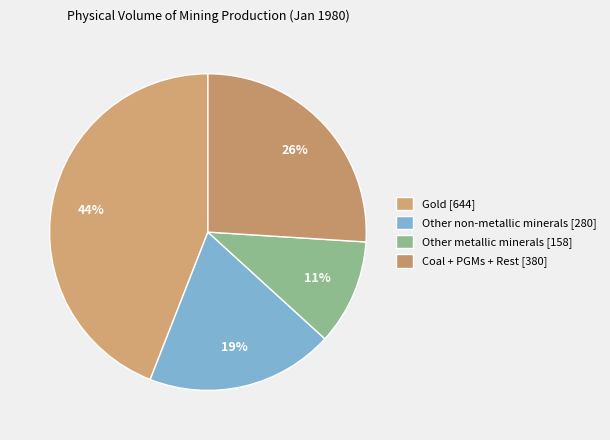

To the nearest percent, what is the average slice percentage?

25%